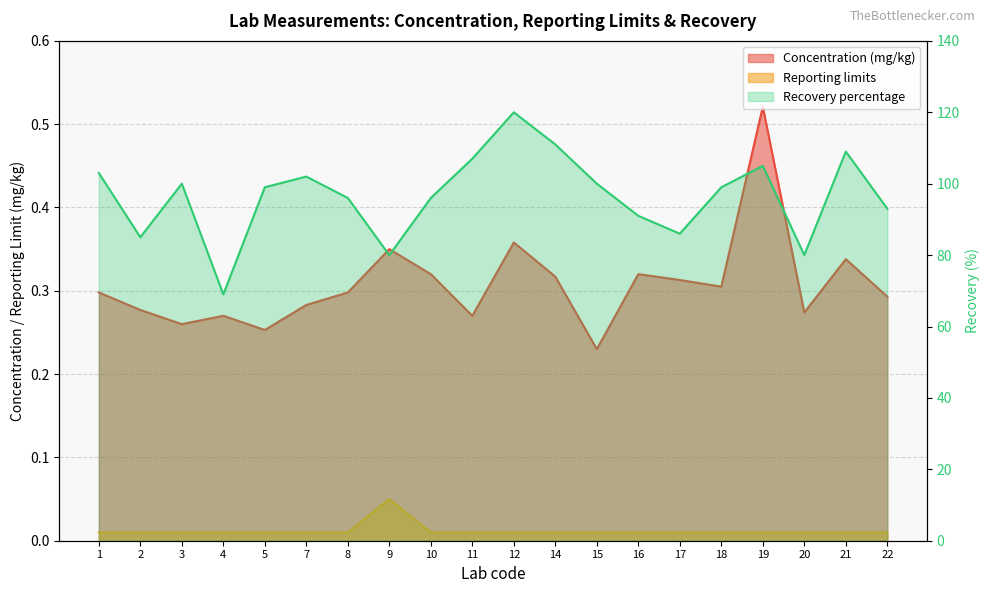

What are all the series names shown in the legend?

Concentration (mg/kg), Reporting limits, Recovery percentage